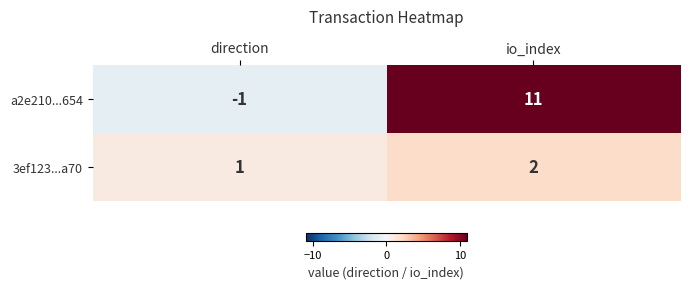

Which series changed the most between direction and io_index?

a2e210...654